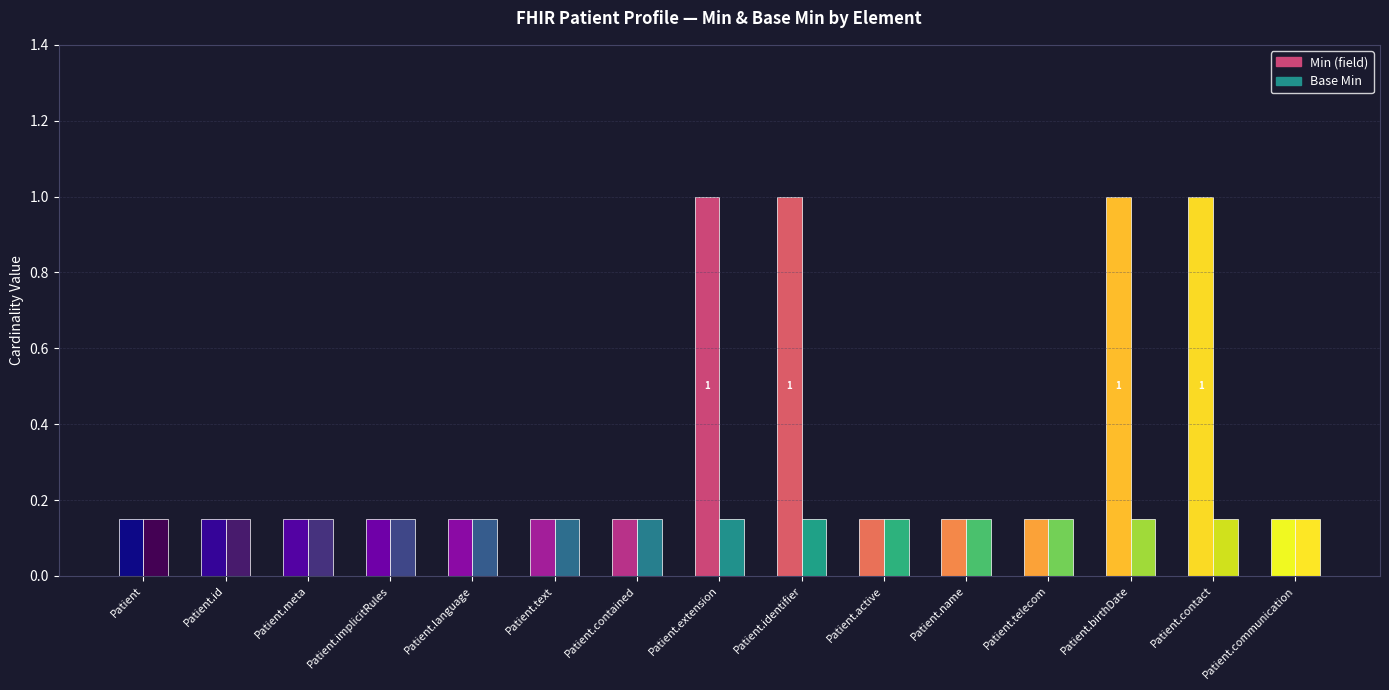

Which series has the largest total across all categories?

Min (field)